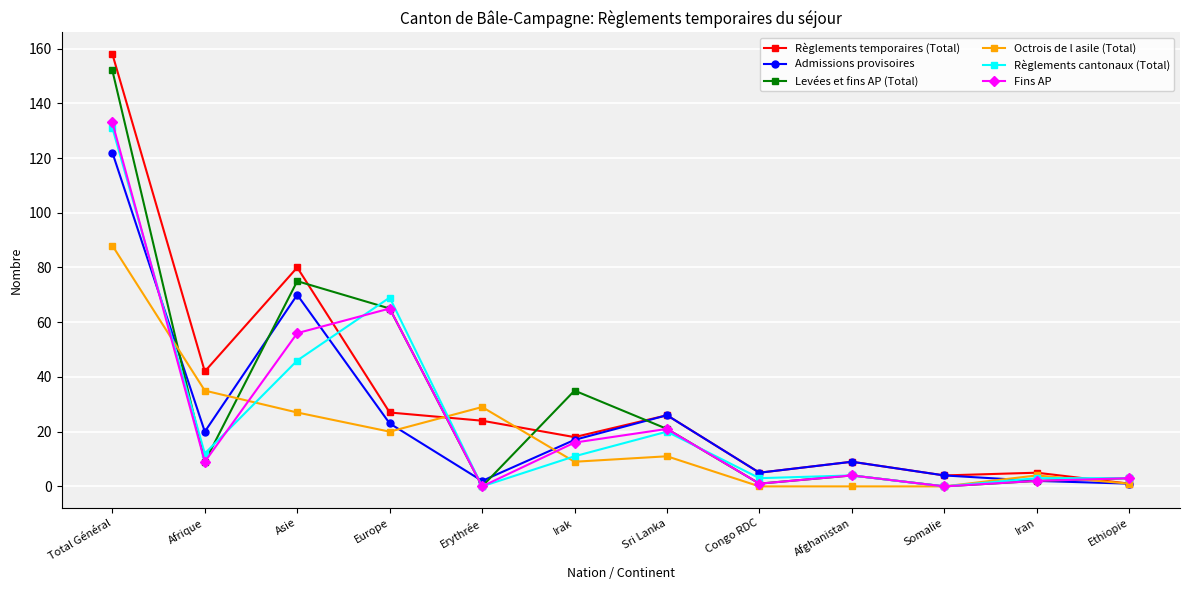

At which category does the chart reach its peak across all series?

Total Général